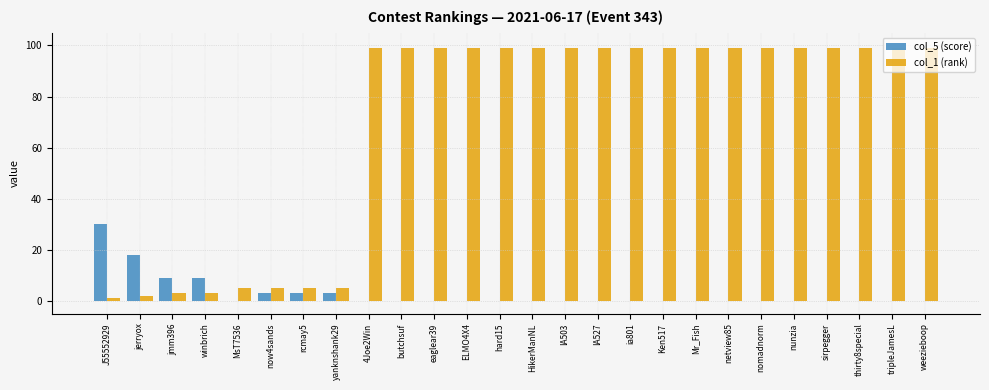

The value of col_5 (score) at J55552929 is 30. True or false?

True